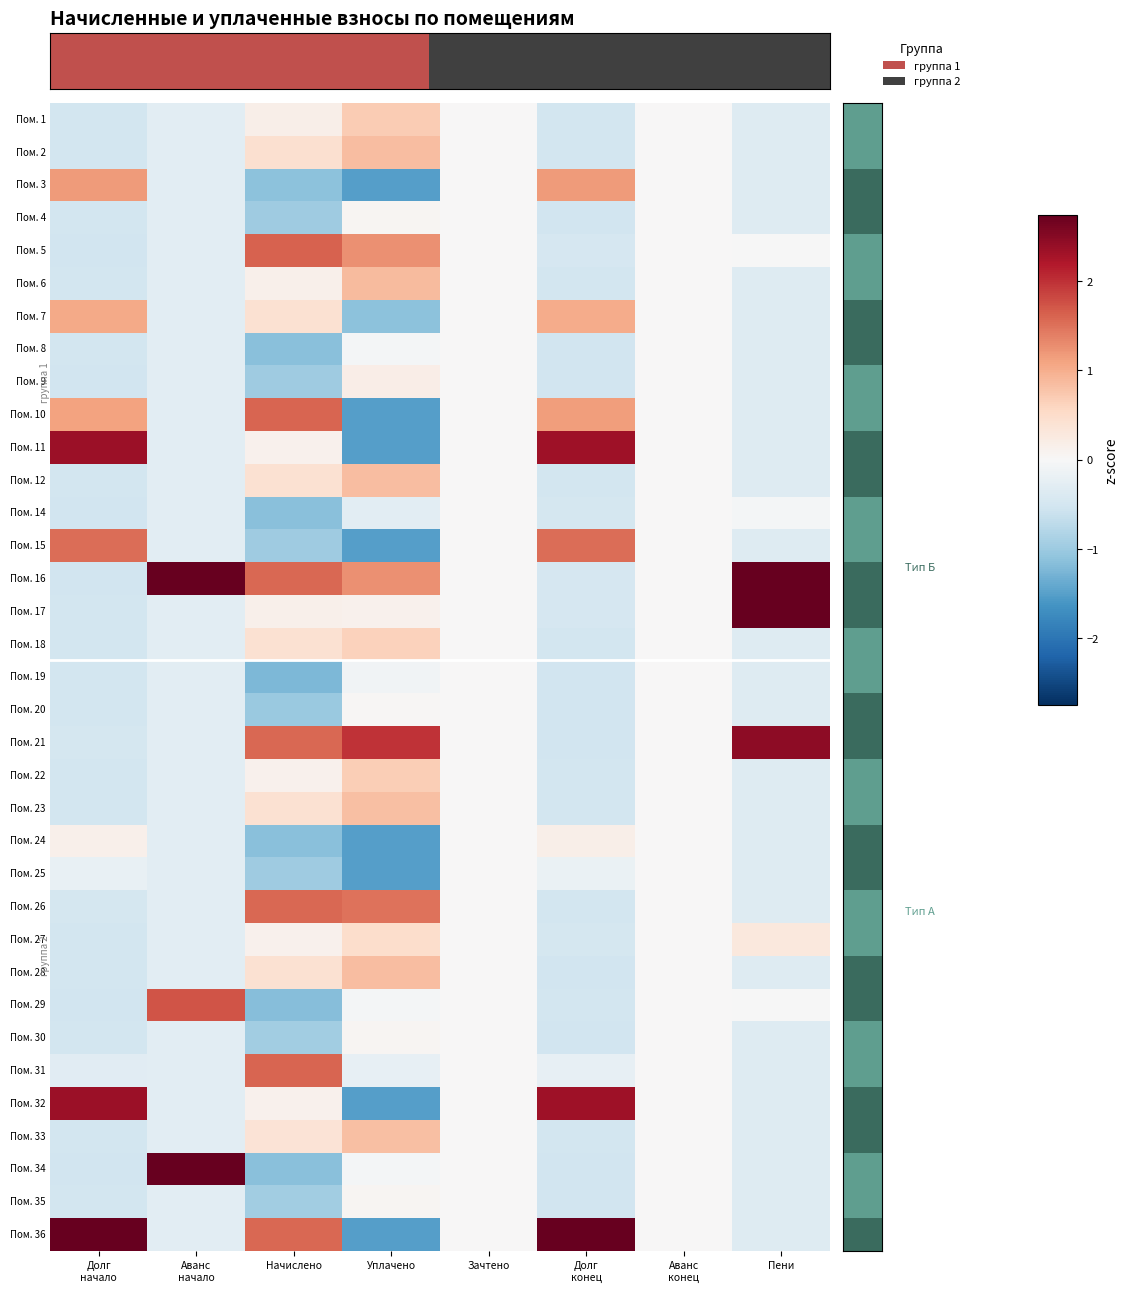

Reading left to right, extract all data points from this chart.

Пом. 1: Долг
начало=-0.5	Аванс
начало=-0.3	Начислено=0.2	Уплачено=0.7	Зачтено=0.0	Долг
конец=-0.5	Аванс
конец=0.0	Пени=-0.3
Пом. 2: Долг
начало=-0.5	Аванс
начало=-0.3	Начислено=0.4	Уплачено=0.8	Зачтено=0.0	Долг
конец=-0.5	Аванс
конец=0.0	Пени=-0.3
Пом. 3: Долг
начало=1.2	Аванс
начало=-0.3	Начислено=-1.1	Уплачено=-1.5	Зачтено=0.0	Долг
конец=1.2	Аванс
конец=0.0	Пени=-0.3
Пом. 4: Долг
начало=-0.5	Аванс
начало=-0.3	Начислено=-1.0	Уплачено=0.1	Зачтено=0.0	Долг
конец=-0.5	Аванс
конец=0.0	Пени=-0.3
Пом. 5: Долг
начало=-0.5	Аванс
начало=-0.3	Начислено=1.6	Уплачено=1.3	Зачтено=0.0	Долг
конец=-0.5	Аванс
конец=0.0	Пени=-0.0
Пом. 6: Долг
начало=-0.5	Аванс
начало=-0.3	Начислено=0.1	Уплачено=0.9	Зачтено=0.0	Долг
конец=-0.5	Аванс
конец=0.0	Пени=-0.3
Пом. 7: Долг
начало=1.0	Аванс
начало=-0.3	Начислено=0.4	Уплачено=-1.1	Зачтено=0.0	Долг
конец=1.0	Аванс
конец=0.0	Пени=-0.3
Пом. 8: Долг
начало=-0.5	Аванс
начало=-0.3	Начислено=-1.1	Уплачено=-0.0	Зачтено=0.0	Долг
конец=-0.5	Аванс
конец=0.0	Пени=-0.3
Пом. 9: Долг
начало=-0.5	Аванс
начало=-0.3	Начислено=-1.0	Уплачено=0.2	Зачтено=0.0	Долг
конец=-0.5	Аванс
конец=0.0	Пени=-0.3
Пом. 10: Долг
начало=1.1	Аванс
начало=-0.3	Начислено=1.6	Уплачено=-1.5	Зачтено=0.0	Долг
конец=1.1	Аванс
конец=0.0	Пени=-0.3
Пом. 11: Долг
начало=2.3	Аванс
начало=-0.3	Начислено=0.1	Уплачено=-1.5	Зачтено=0.0	Долг
конец=2.3	Аванс
конец=0.0	Пени=-0.3
Пом. 12: Долг
начало=-0.5	Аванс
начало=-0.3	Начислено=0.4	Уплачено=0.8	Зачтено=0.0	Долг
конец=-0.5	Аванс
конец=0.0	Пени=-0.3
Пом. 14: Долг
начало=-0.5	Аванс
начало=-0.3	Начислено=-1.1	Уплачено=-0.3	Зачтено=0.0	Долг
конец=-0.5	Аванс
конец=0.0	Пени=-0.0
Пом. 15: Долг
начало=1.5	Аванс
начало=-0.3	Начислено=-1.0	Уплачено=-1.5	Зачтено=0.0	Долг
конец=1.5	Аванс
конец=0.0	Пени=-0.3
Пом. 16: Долг
начало=-0.5	Аванс
начало=3.9	Начислено=1.6	Уплачено=1.2	Зачтено=0.0	Долг
конец=-0.5	Аванс
конец=0.0	Пени=3.1
Пом. 17: Долг
начало=-0.5	Аванс
начало=-0.3	Начислено=0.1	Уплачено=0.1	Зачтено=0.0	Долг
конец=-0.5	Аванс
конец=0.0	Пени=4.0
Пом. 18: Долг
начало=-0.5	Аванс
начало=-0.3	Начислено=0.4	Уплачено=0.6	Зачтено=0.0	Долг
конец=-0.5	Аванс
конец=0.0	Пени=-0.3
Пом. 19: Долг
начало=-0.5	Аванс
начало=-0.3	Начислено=-1.2	Уплачено=-0.1	Зачтено=0.0	Долг
конец=-0.5	Аванс
конец=0.0	Пени=-0.3
Пом. 20: Долг
начало=-0.5	Аванс
начало=-0.3	Начислено=-1.0	Уплачено=0.0	Зачтено=0.0	Долг
конец=-0.5	Аванс
конец=0.0	Пени=-0.3
Пом. 21: Долг
начало=-0.5	Аванс
начало=-0.3	Начислено=1.6	Уплачено=2.0	Зачтено=0.0	Долг
конец=-0.5	Аванс
конец=0.0	Пени=2.5
Пом. 22: Долг
начало=-0.5	Аванс
начало=-0.3	Начислено=0.1	Уплачено=0.7	Зачтено=0.0	Долг
конец=-0.5	Аванс
конец=0.0	Пени=-0.3
Пом. 23: Долг
начало=-0.5	Аванс
начало=-0.3	Начислено=0.4	Уплачено=0.8	Зачтено=0.0	Долг
конец=-0.5	Аванс
конец=0.0	Пени=-0.3
Пом. 24: Долг
начало=0.1	Аванс
начало=-0.3	Начислено=-1.2	Уплачено=-1.5	Зачтено=0.0	Долг
конец=0.2	Аванс
конец=0.0	Пени=-0.3
Пом. 25: Долг
начало=-0.2	Аванс
начало=-0.3	Начислено=-1.0	Уплачено=-1.5	Зачтено=0.0	Долг
конец=-0.2	Аванс
конец=0.0	Пени=-0.3
Пом. 26: Долг
начало=-0.5	Аванс
начало=-0.3	Начислено=1.6	Уплачено=1.5	Зачтено=0.0	Долг
конец=-0.5	Аванс
конец=0.0	Пени=-0.3
Пом. 27: Долг
начало=-0.5	Аванс
начало=-0.3	Начислено=0.1	Уплачено=0.5	Зачтено=0.0	Долг
конец=-0.5	Аванс
конец=0.0	Пени=0.3
Пом. 28: Долг
начало=-0.5	Аванс
начало=-0.3	Начислено=0.4	Уплачено=0.8	Зачтено=0.0	Долг
конец=-0.5	Аванс
конец=0.0	Пени=-0.3
Пом. 29: Долг
начало=-0.5	Аванс
начало=1.7	Начислено=-1.2	Уплачено=-0.1	Зачтено=0.0	Долг
конец=-0.5	Аванс
конец=0.0	Пени=-0.0
Пом. 30: Долг
начало=-0.5	Аванс
начало=-0.3	Начислено=-1.0	Уплачено=0.1	Зачтено=0.0	Долг
конец=-0.5	Аванс
конец=0.0	Пени=-0.3
Пом. 31: Долг
начало=-0.3	Аванс
начало=-0.3	Начислено=1.6	Уплачено=-0.2	Зачтено=0.0	Долг
конец=-0.2	Аванс
конец=0.0	Пени=-0.3
Пом. 32: Долг
начало=2.3	Аванс
начало=-0.3	Начислено=0.1	Уплачено=-1.5	Зачтено=0.0	Долг
конец=2.3	Аванс
конец=0.0	Пени=-0.3
Пом. 33: Долг
начало=-0.5	Аванс
начало=-0.3	Начислено=0.4	Уплачено=0.8	Зачтено=0.0	Долг
конец=-0.5	Аванс
конец=0.0	Пени=-0.3
Пом. 34: Долг
начало=-0.5	Аванс
начало=3.7	Начислено=-1.1	Уплачено=-0.0	Зачтено=0.0	Долг
конец=-0.5	Аванс
конец=0.0	Пени=-0.3
Пом. 35: Долг
начало=-0.5	Аванс
начало=-0.3	Начислено=-1.0	Уплачено=0.1	Зачтено=0.0	Долг
конец=-0.5	Аванс
конец=0.0	Пени=-0.3
Пом. 36: Долг
начало=3.4	Аванс
начало=-0.3	Начислено=1.6	Уплачено=-1.5	Зачтено=0.0	Долг
конец=3.4	Аванс
конец=0.0	Пени=-0.3